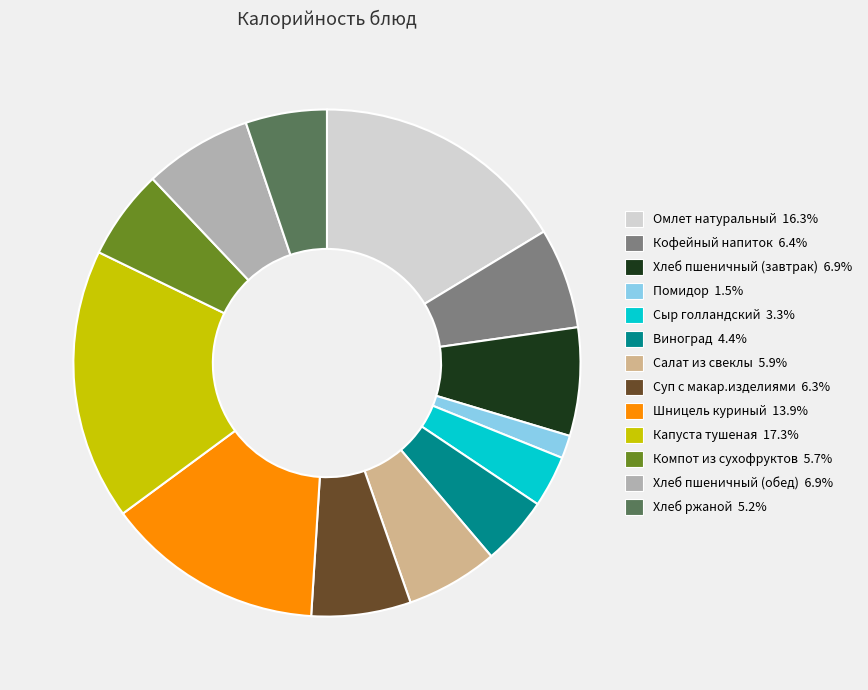

Count the number of slices in the pie.

13